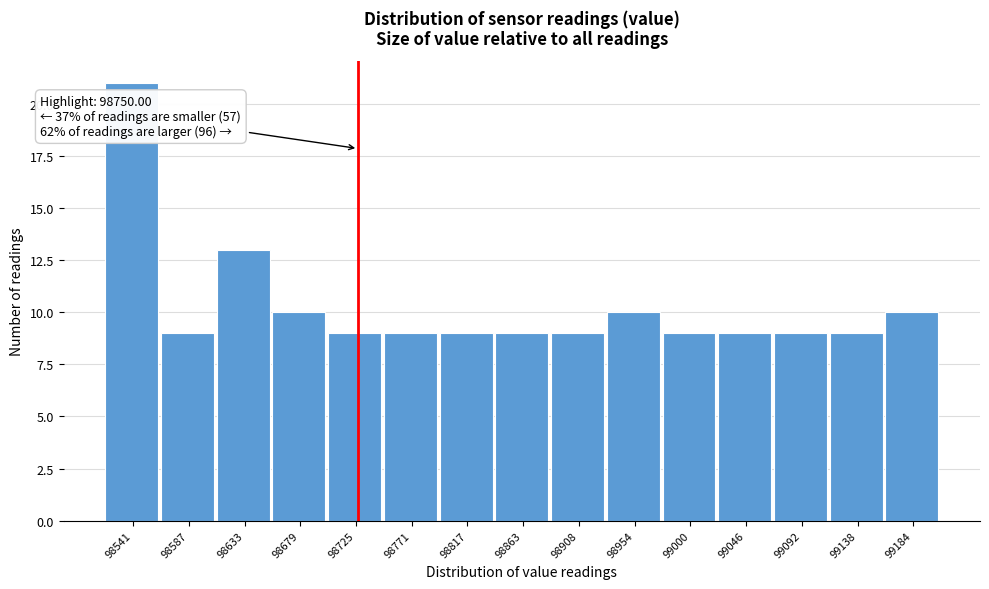

Reading left to right, list all the values displayed in this chart.

21	9	13	10	9	9	9	9	9	10	9	9	9	9	10